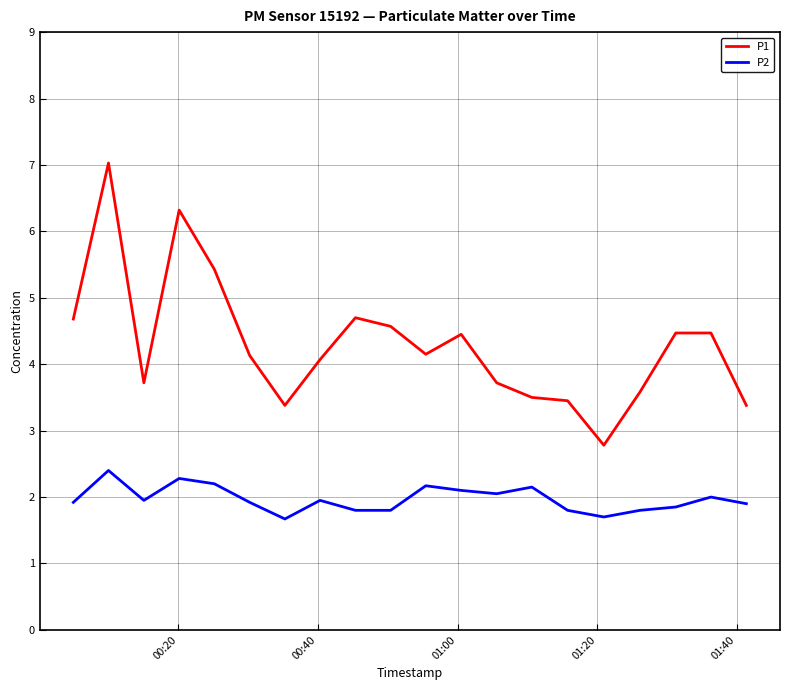

What is the difference between the maximum and minimum values in the P2 series?

0.7